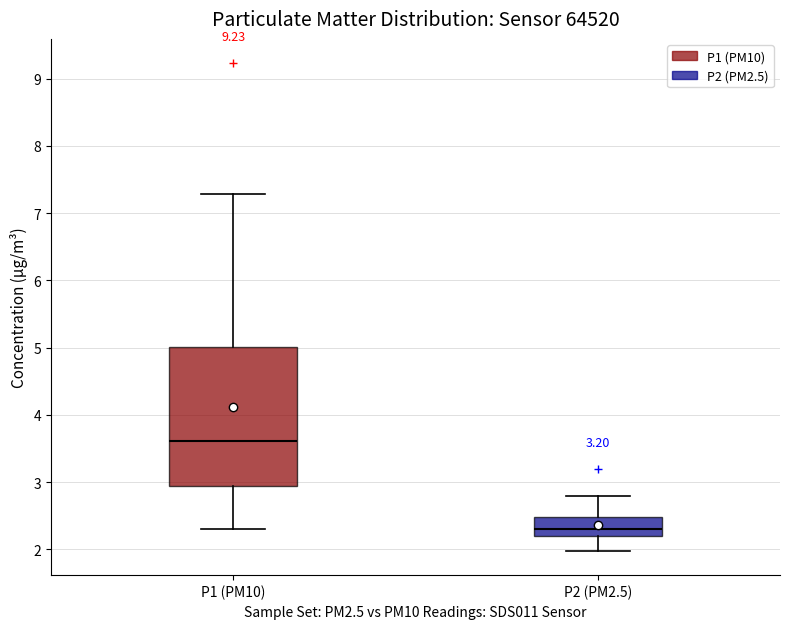

Reading left to right, read every box against the y-axis: the position of its median line, the range the box covers, and the ends of its whiskers. The values are not printed on the chart, so give them approximately, as read against the axis.

P1 (PM10): median 3.6, box 2.9 to 5.0, whiskers 2.3 to 7.3
P2 (PM2.5): median 2.3, box 2.2 to 2.5, whiskers 2.0 to 2.8